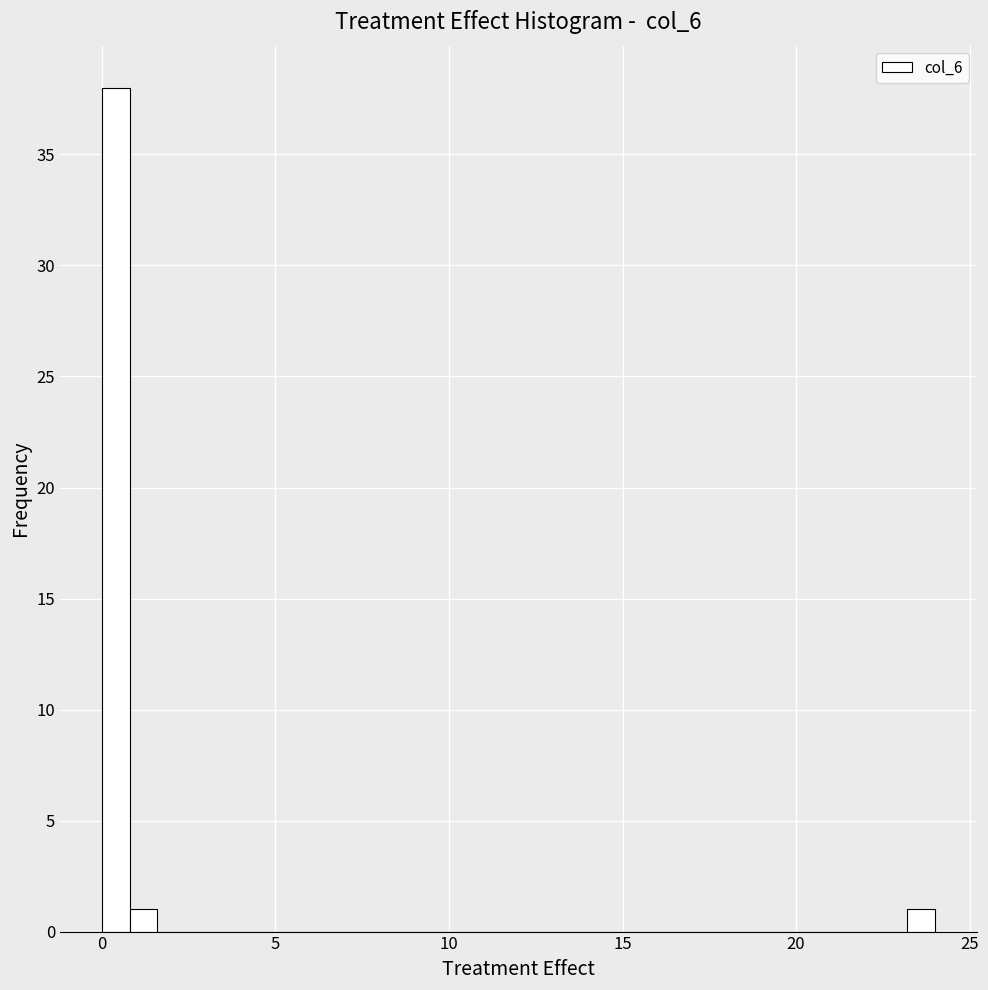

Around what value on the x-axis is the tallest bar? Give the approximate position of its centre, as read against the axis.

0.5